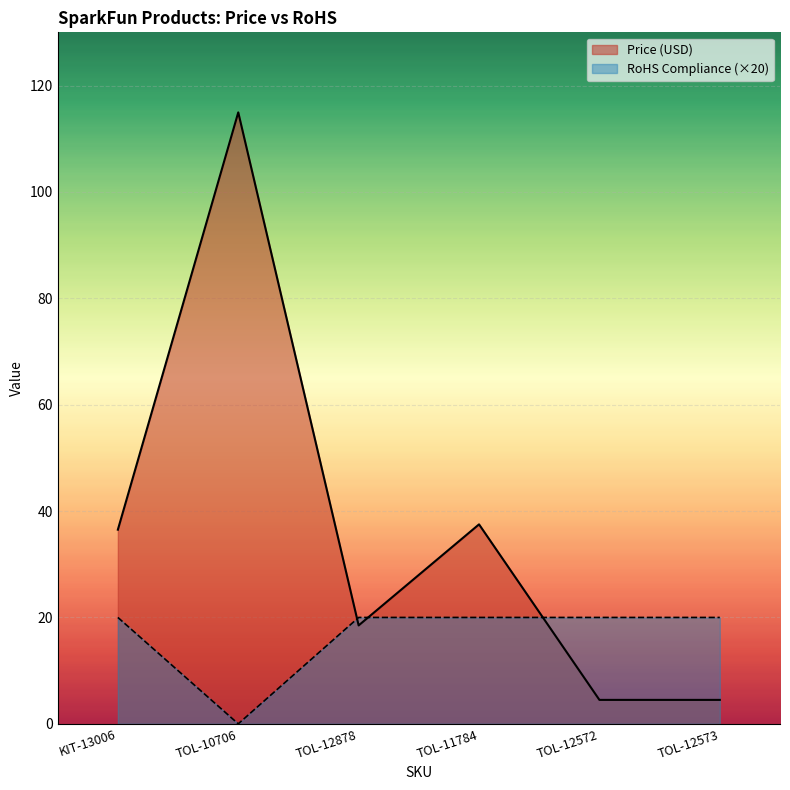

How many interior local valleys does the RoHS Compliance series have?

1